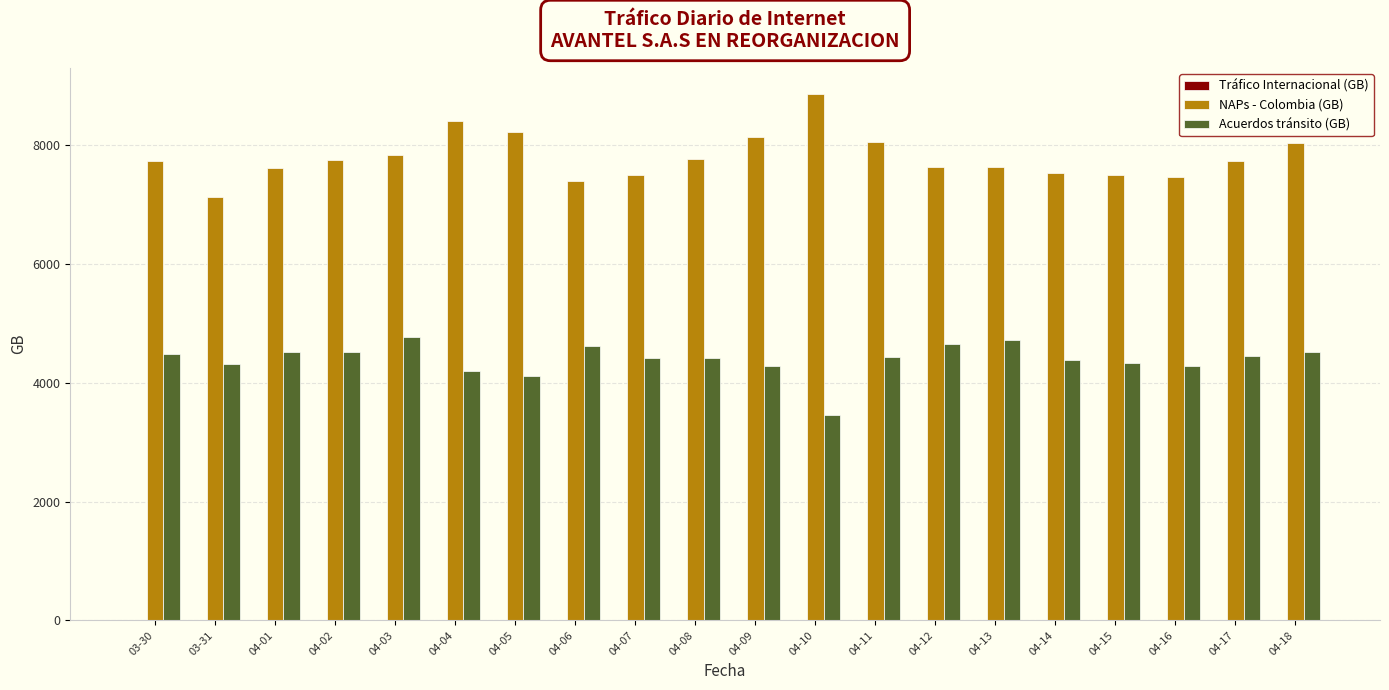

How many groups of bars are there?

20